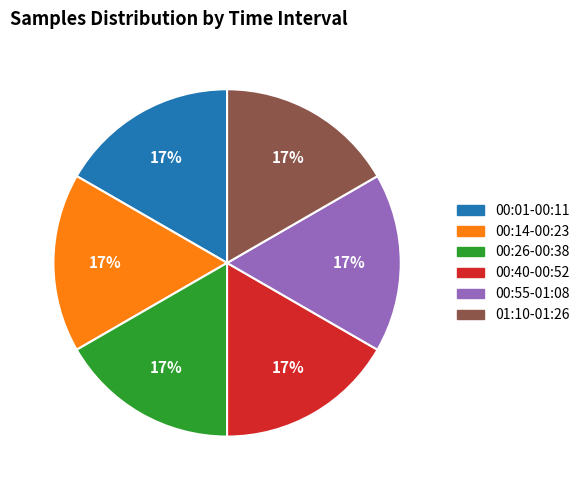

Is there any slice that represents more than half of the pie?

No